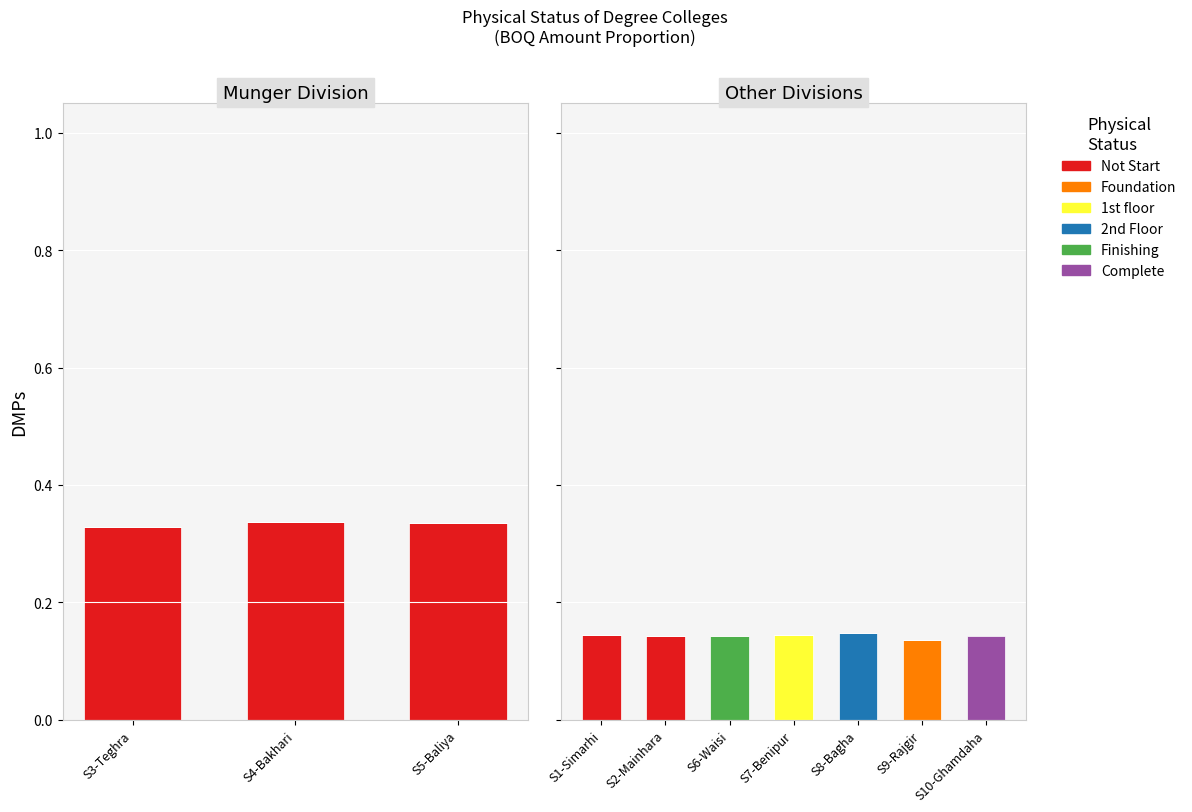

What is the difference between the maximum and minimum values in the 1st floor series?

0.1